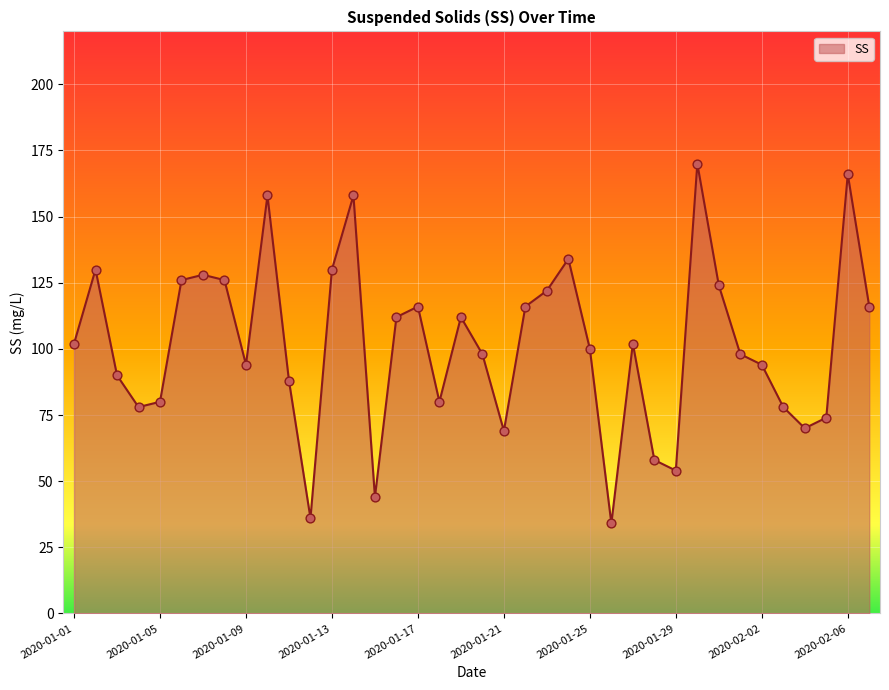

What is the smallest value displayed?

34